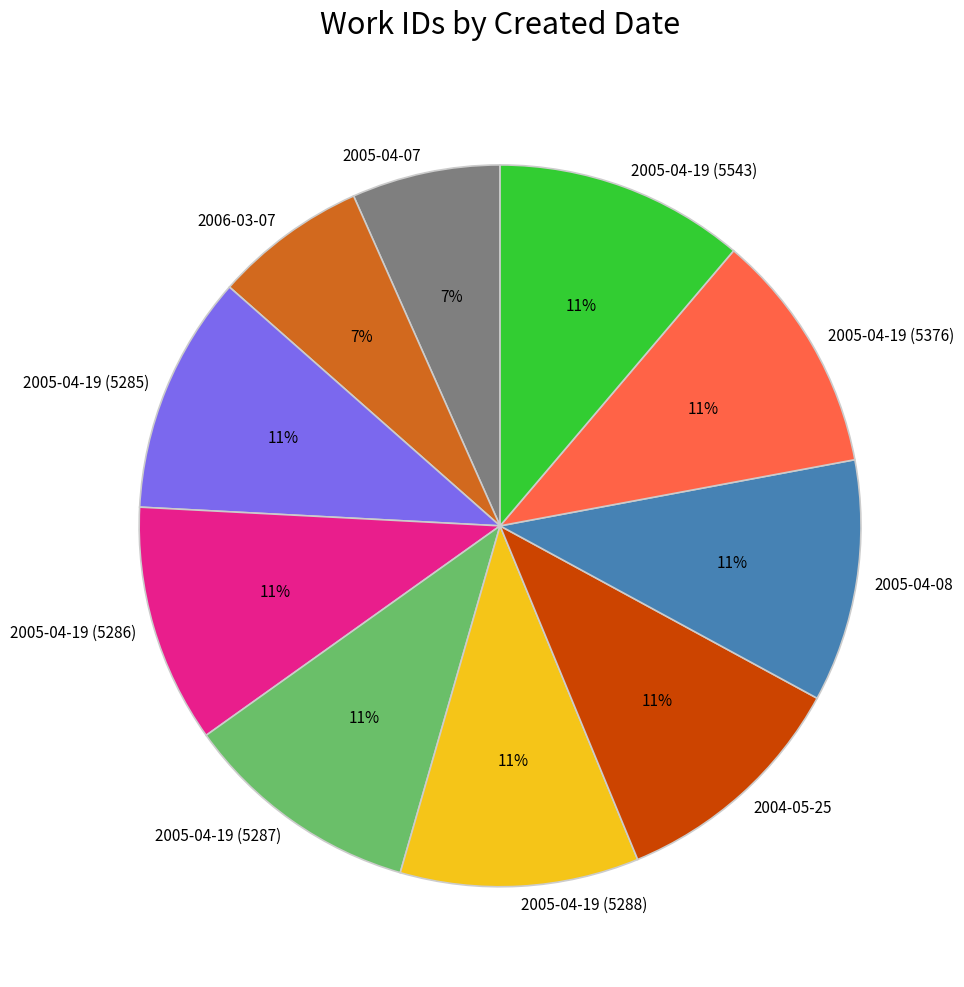

Is it true that 2005-04-19 (5543) is 11% of the pie?

True